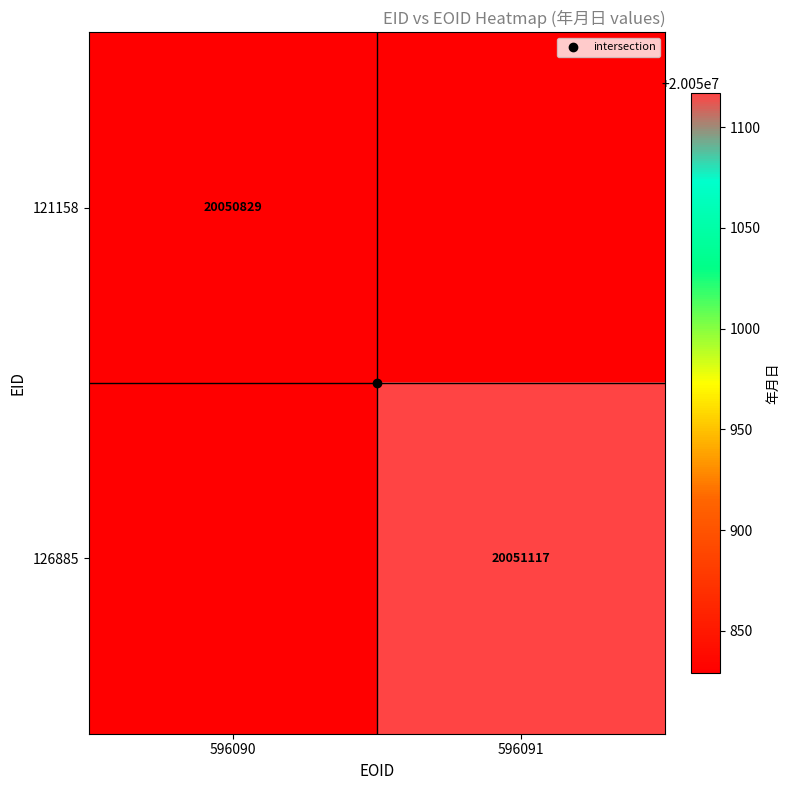

At which label does 121158 reach its minimum?

596090